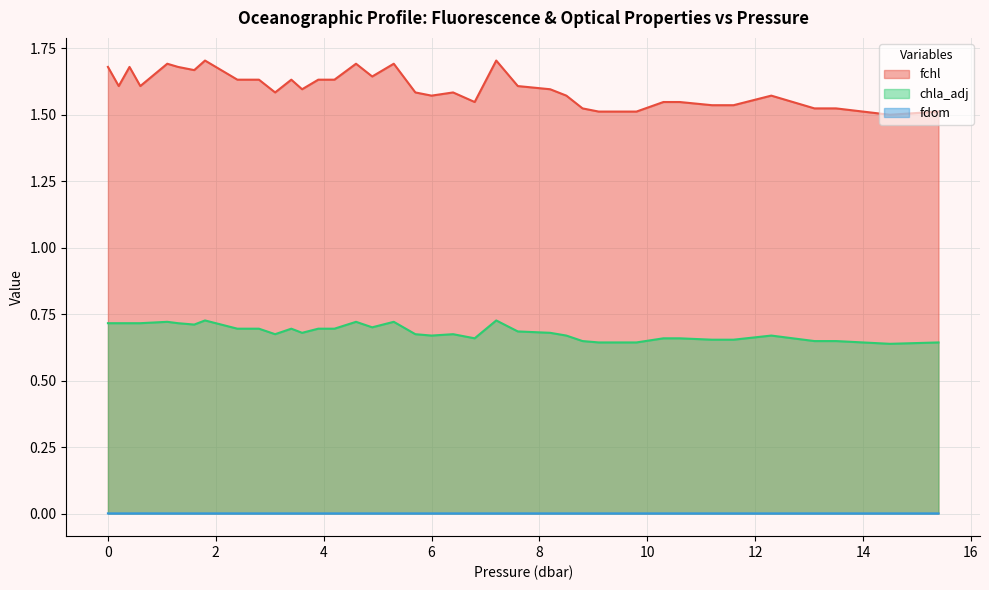

True or false: fdom has a value of 0.0 at 8.5.

False